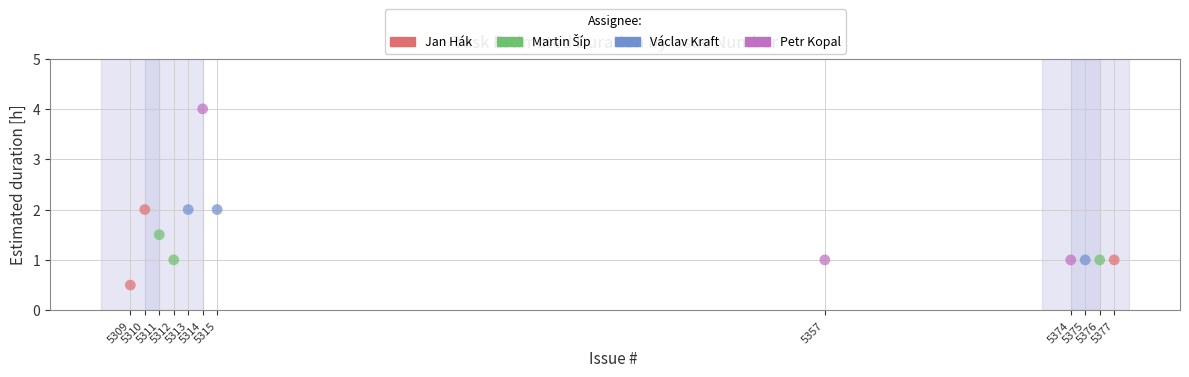

Which series has the largest Y range (max minus min)?

Petr Kopal